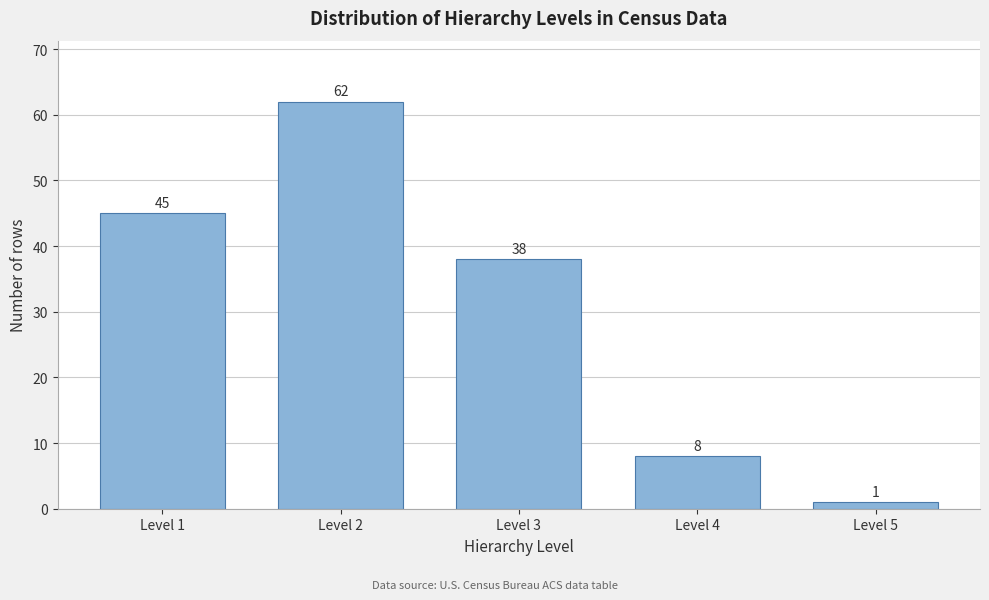

Reading right to left, what are all the values shown in this chart?

Level 5=1	Level 4=8	Level 3=38	Level 2=62	Level 1=45